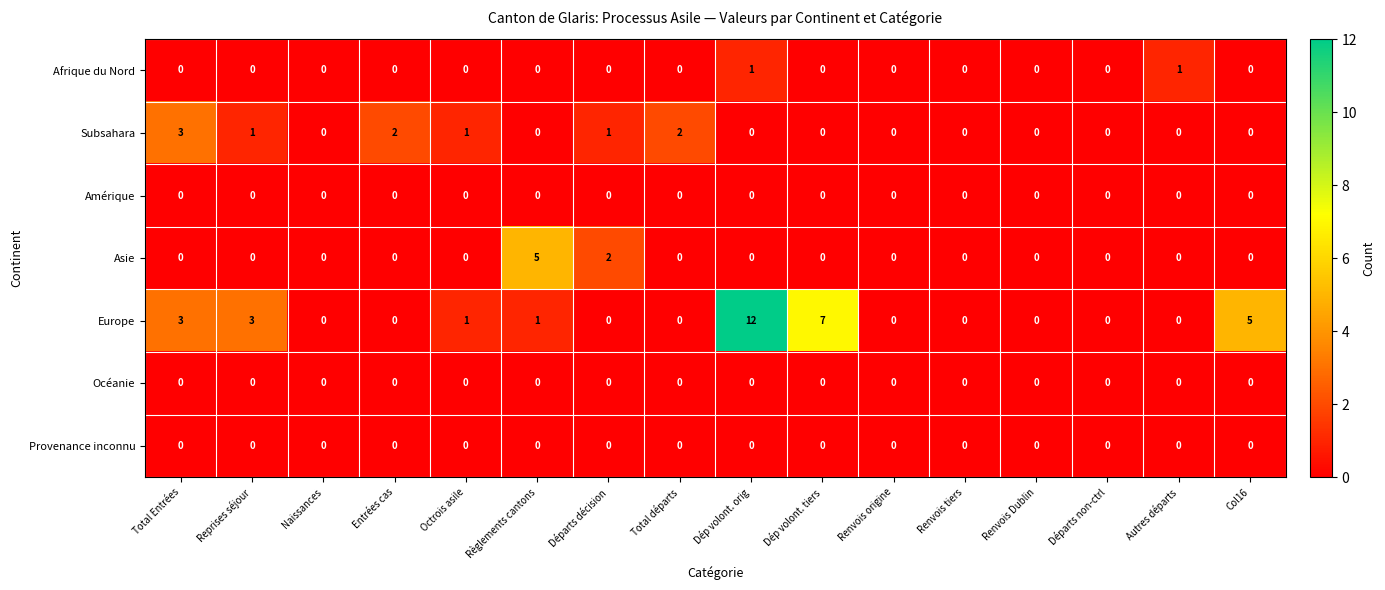

What is the sum of all Asie values?

7